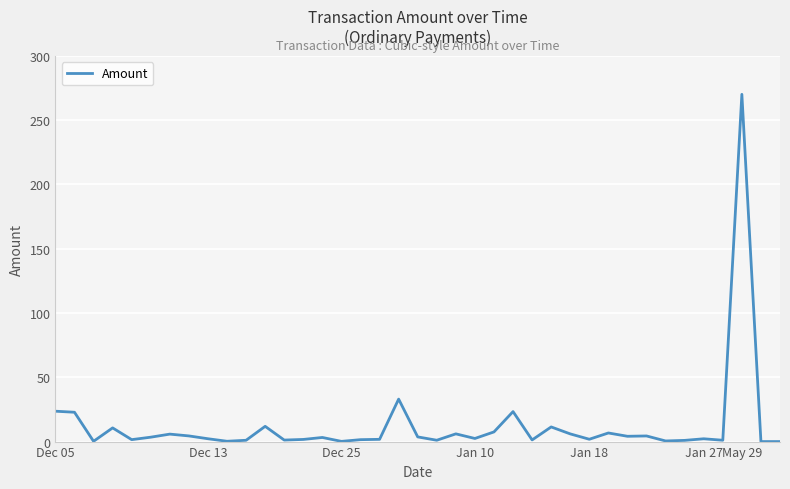

What is the greatest value displayed?

270.0